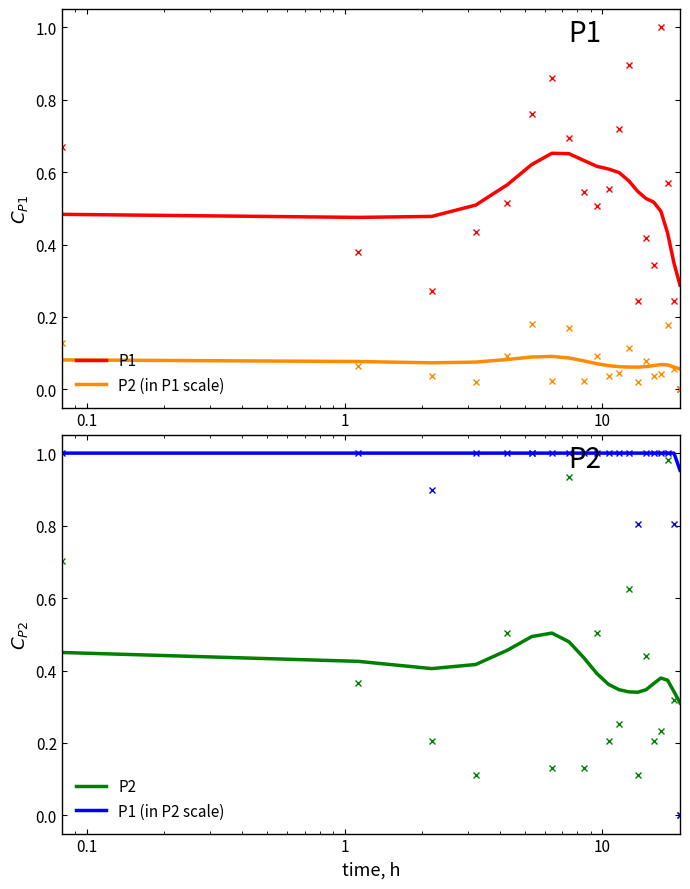

Is this an area chart (filled region under the line)?

No